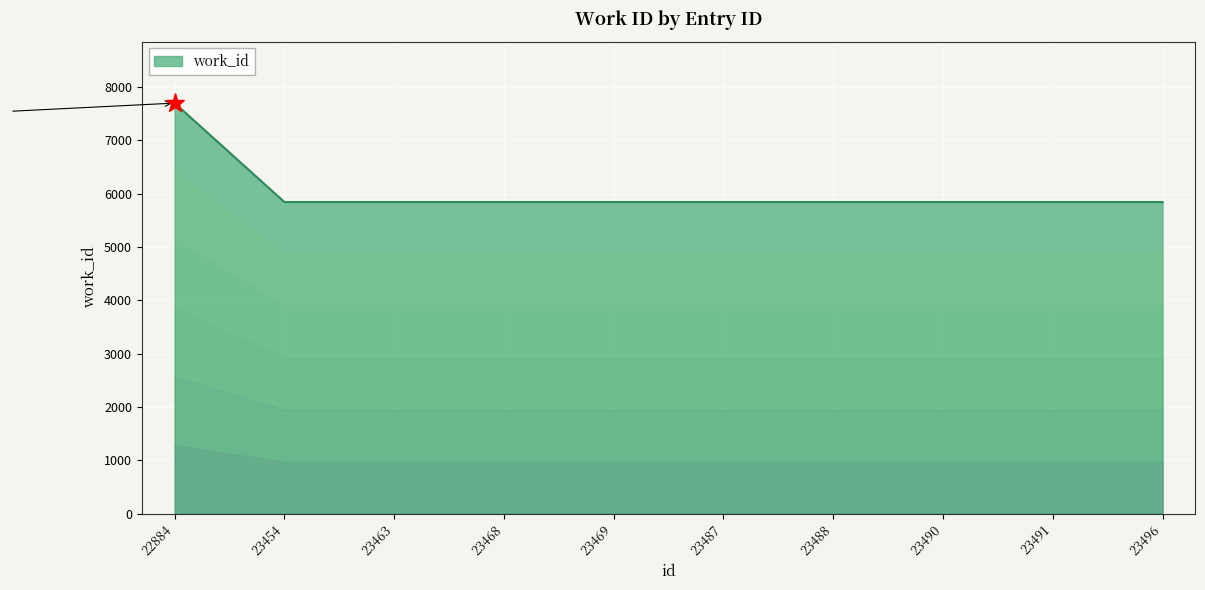

Count the number of categories in the chart.

10